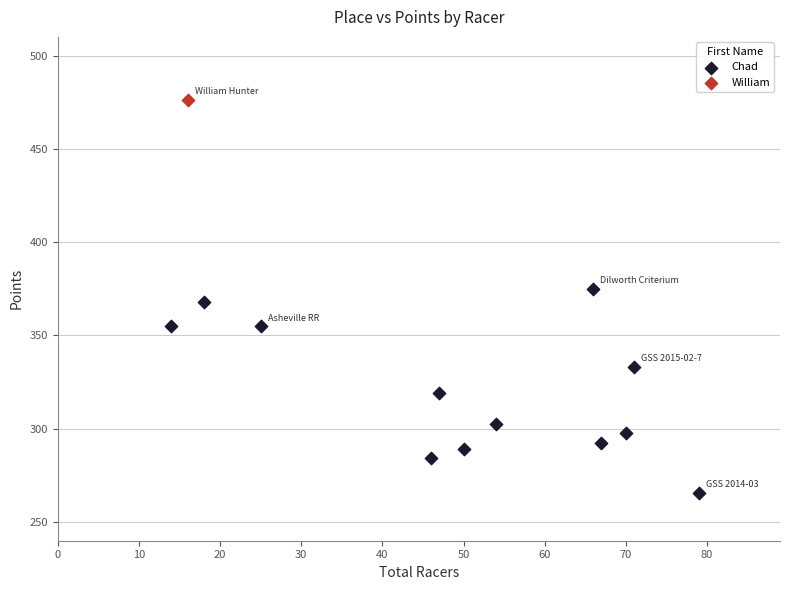

What are all the series names shown in the legend?

Chad, William